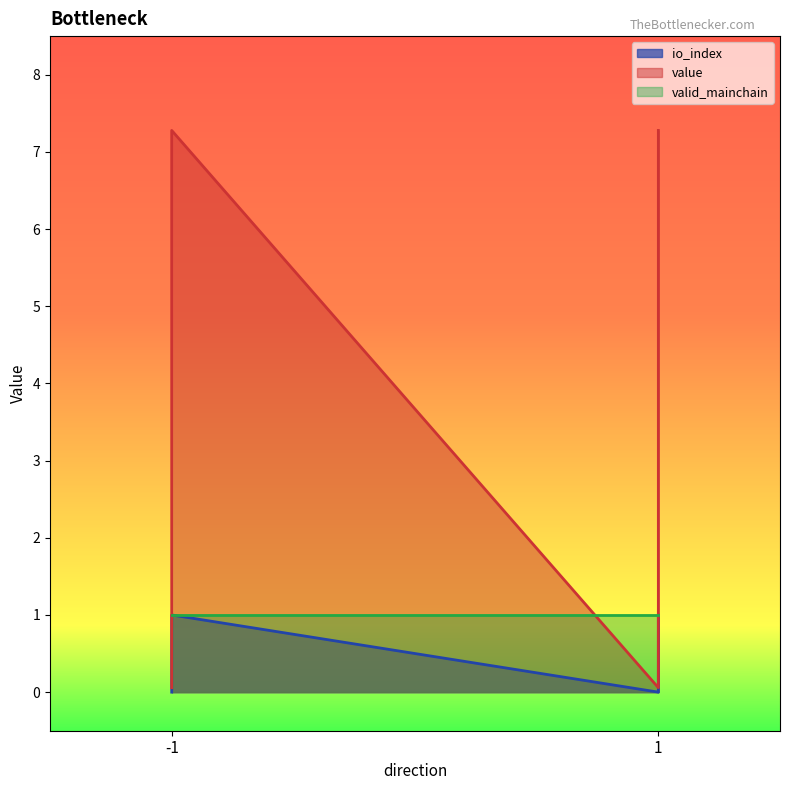

What is the average value of the io_index series?

0.5